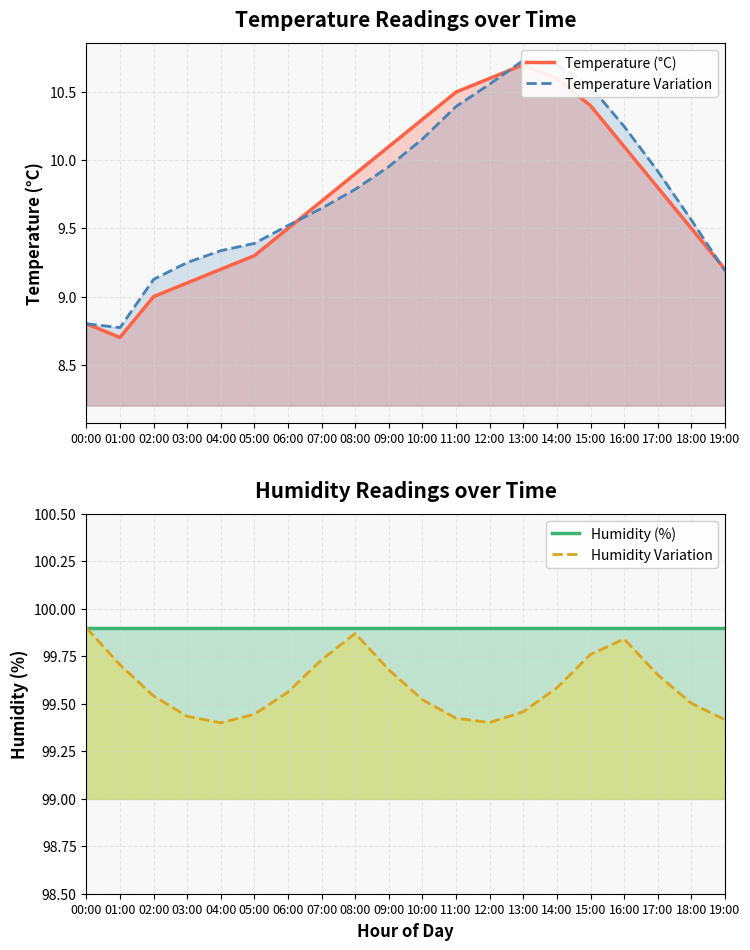

Is it true that Humidity (%) equals 154.1 at 09:00?

False